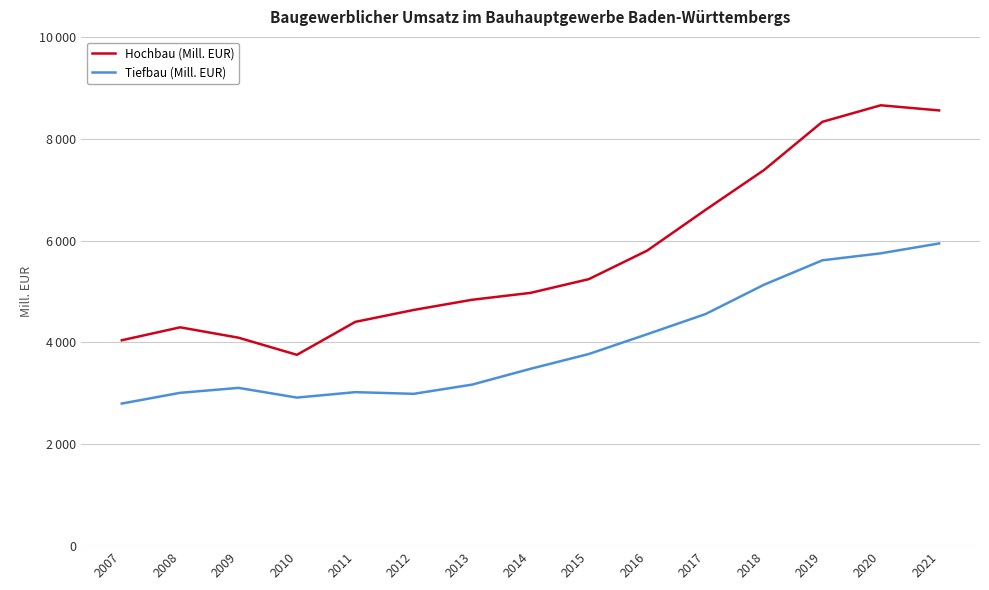

Which series has the widest spread of values?

Hochbau (Mill. EUR)